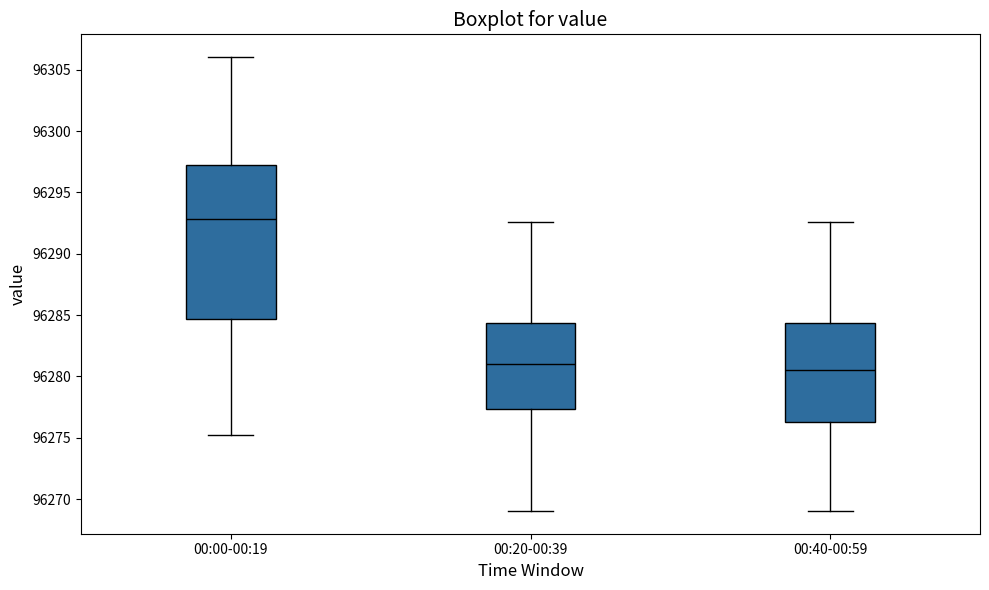

Reading left to right, read every box against the y-axis: the position of its median line, the range the box covers, and the ends of its whiskers. The values are not printed on the chart, so give them approximately, as read against the axis.

00:00-00:19: median 96293.0, box 96284.5 to 96297.0, whiskers 96275.5 to 96306.0
00:20-00:39: median 96281.0, box 96277.5 to 96284.5, whiskers 96269.0 to 96292.5
00:40-00:59: median 96280.5, box 96276.0 to 96284.5, whiskers 96269.0 to 96292.5